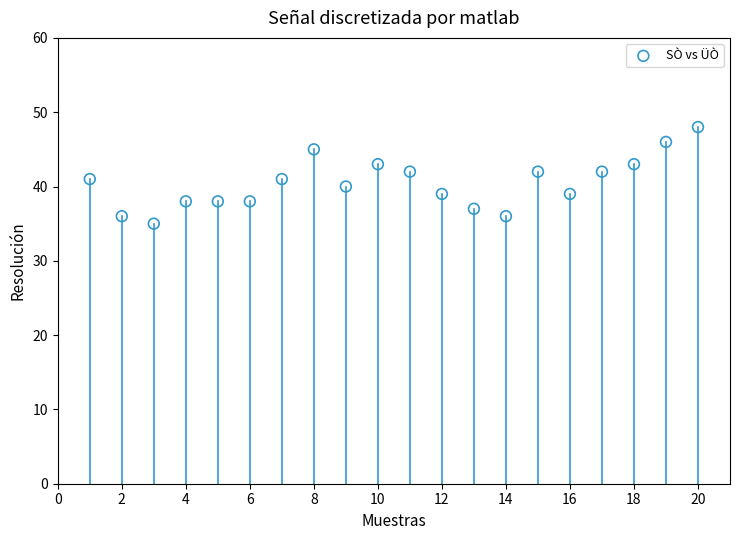

What is the range of X values (max minus min)?

19